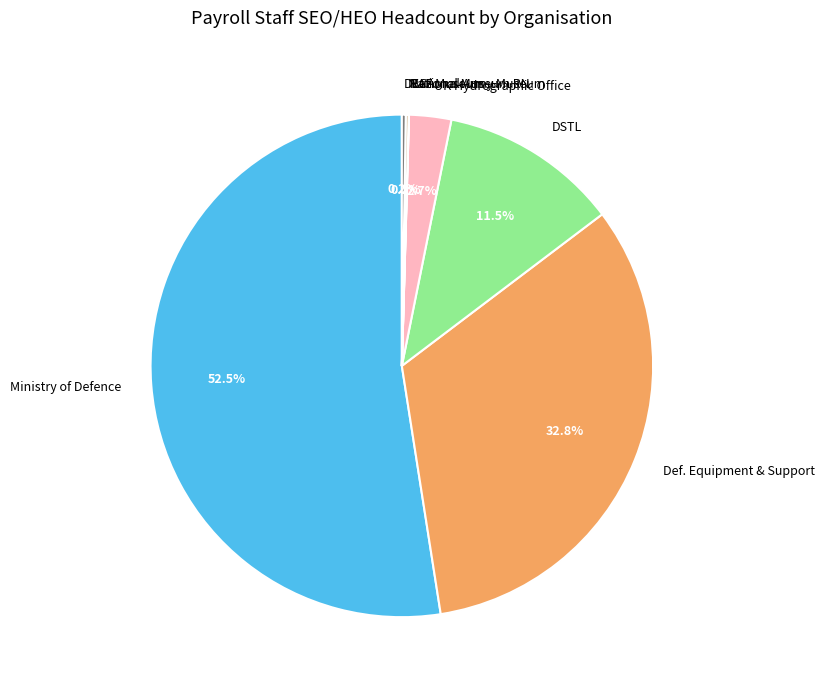

What is the largest slice in the pie chart?

Ministry of Defence